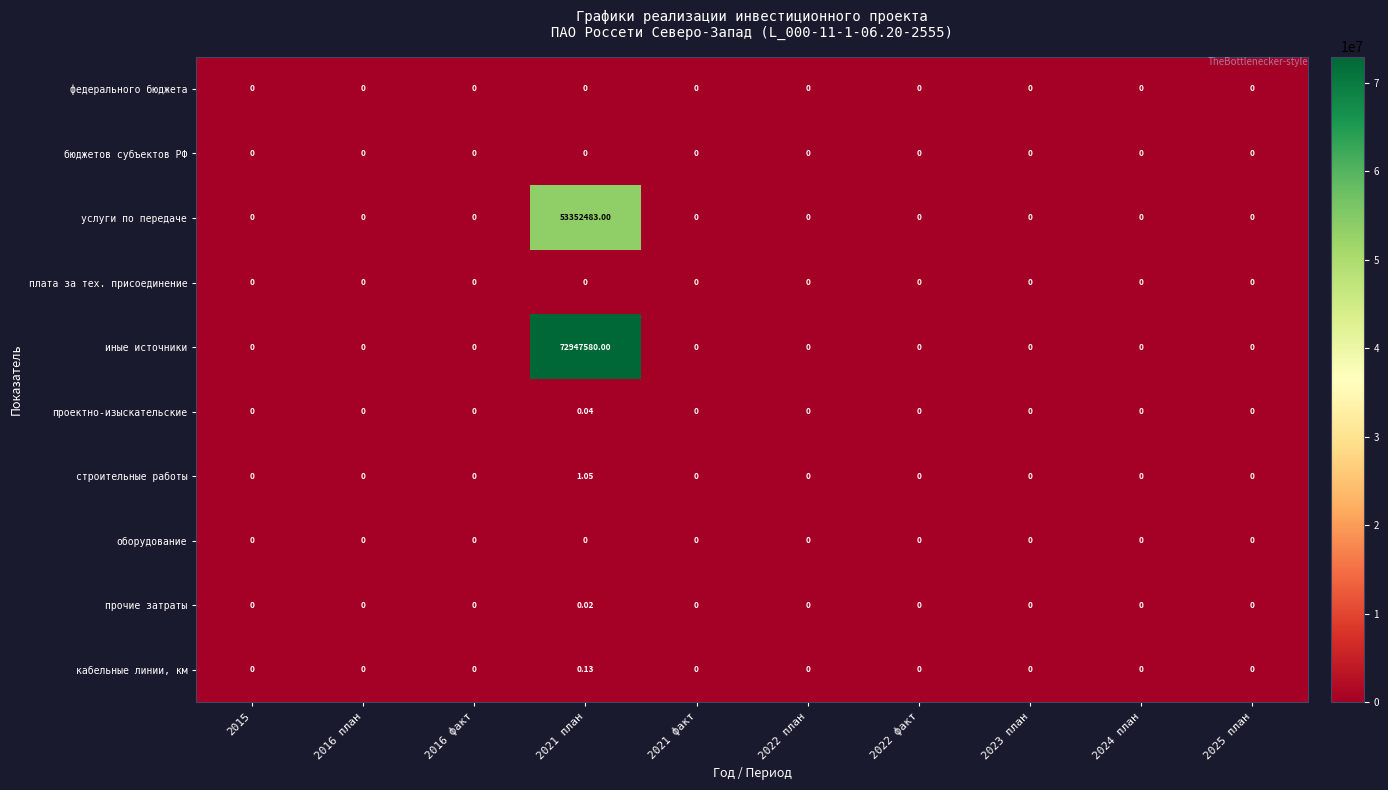

Which series has the largest total across all categories?

иные источники